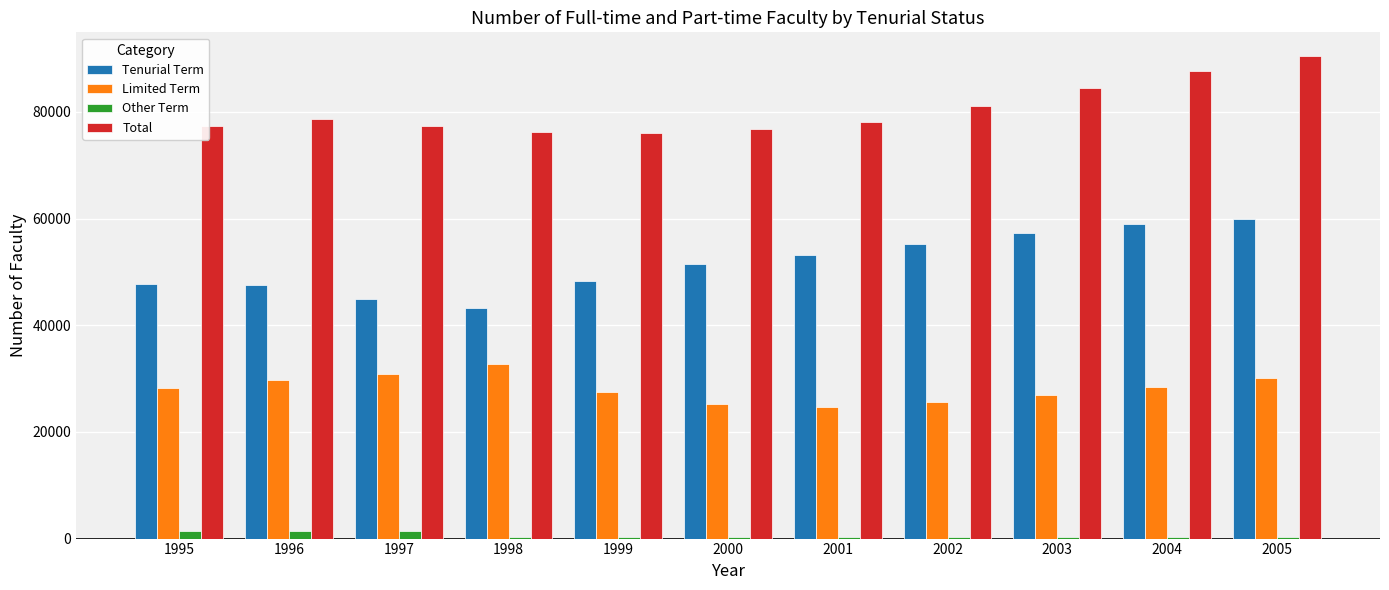

Which category has the highest value across all series?

2005